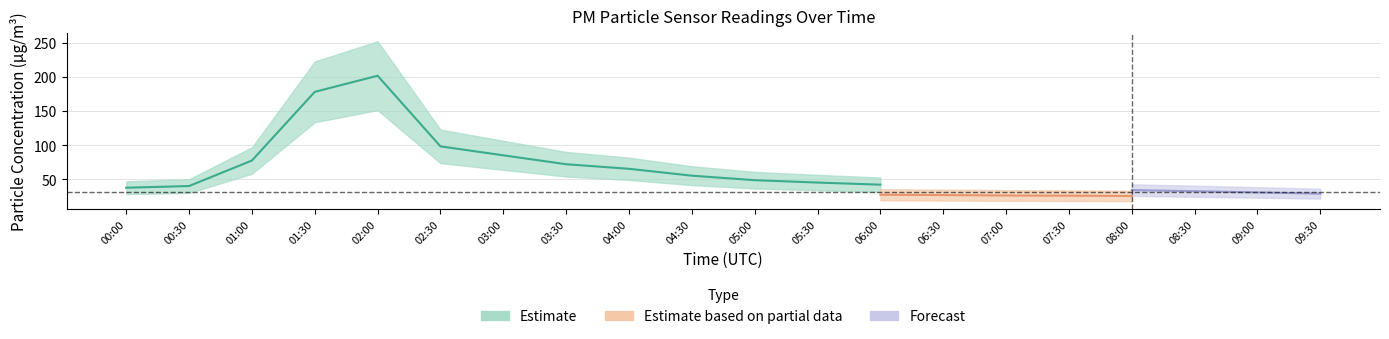

Rank the categories by P1 value from highest to lowest.

02:00, 01:30, 02:30, 03:00, 01:00, 03:30, 04:00, 04:30, 05:00, 05:30, 06:00, 00:30, 06:30, 07:00, 00:00, 07:30, 08:00, 08:30, 09:00, 09:30